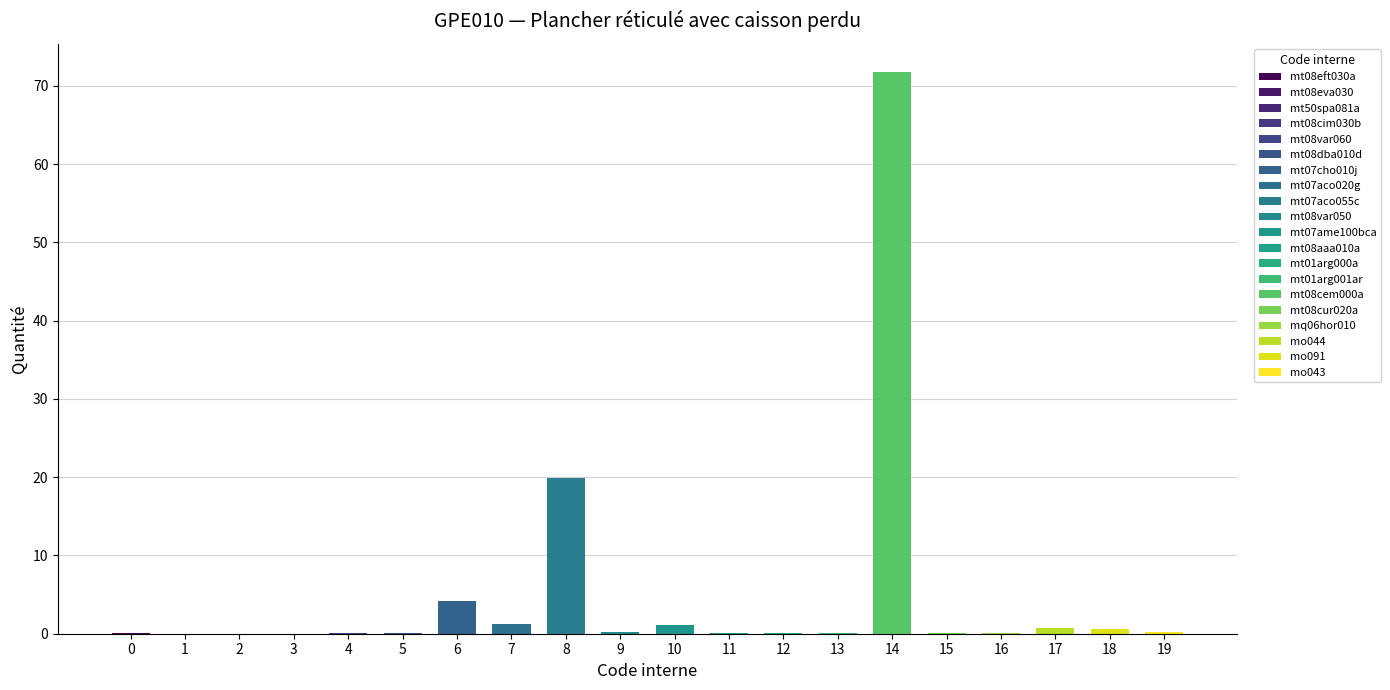

What is the label of the 9th bar from the left?

mt07aco055c